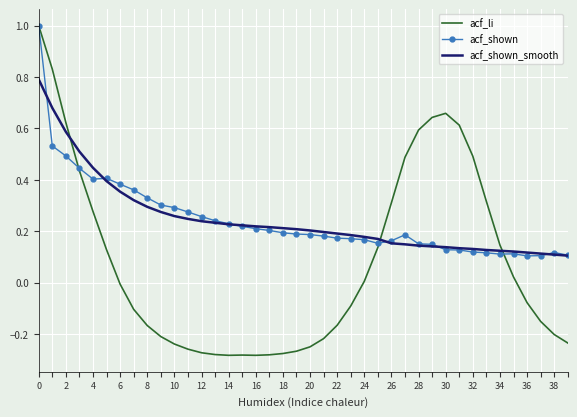

What is the maximum value shown in the chart?

1.0